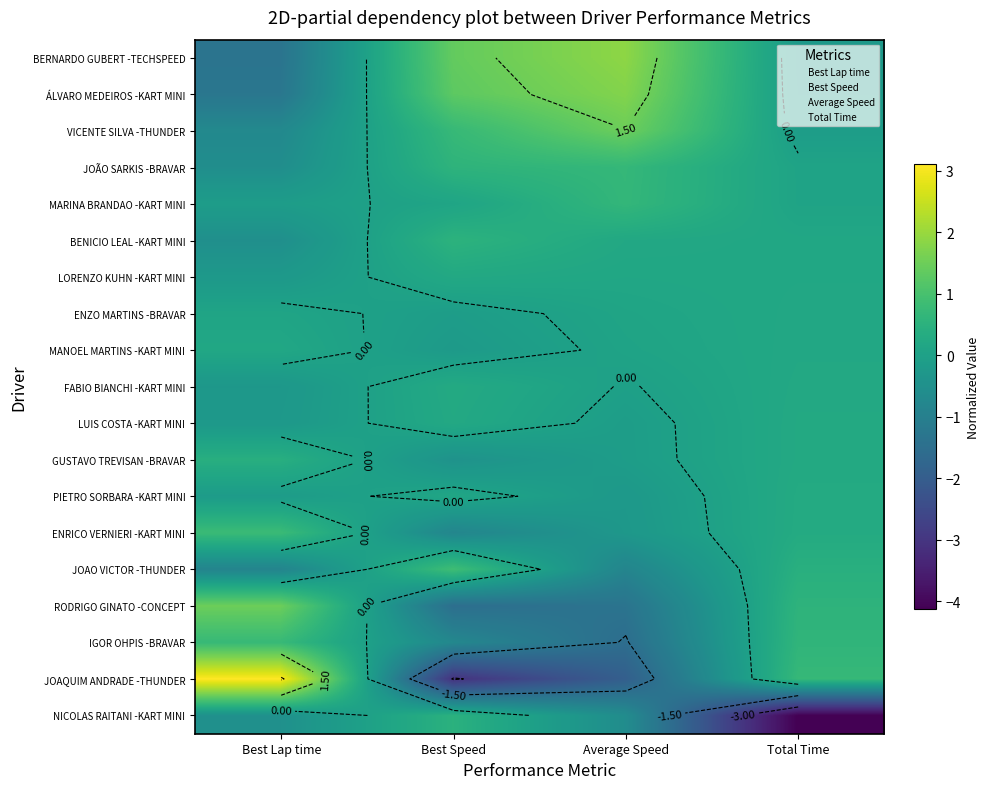

How many values in BERNARDO GUBERT -TECHSPEED are below zero?

2